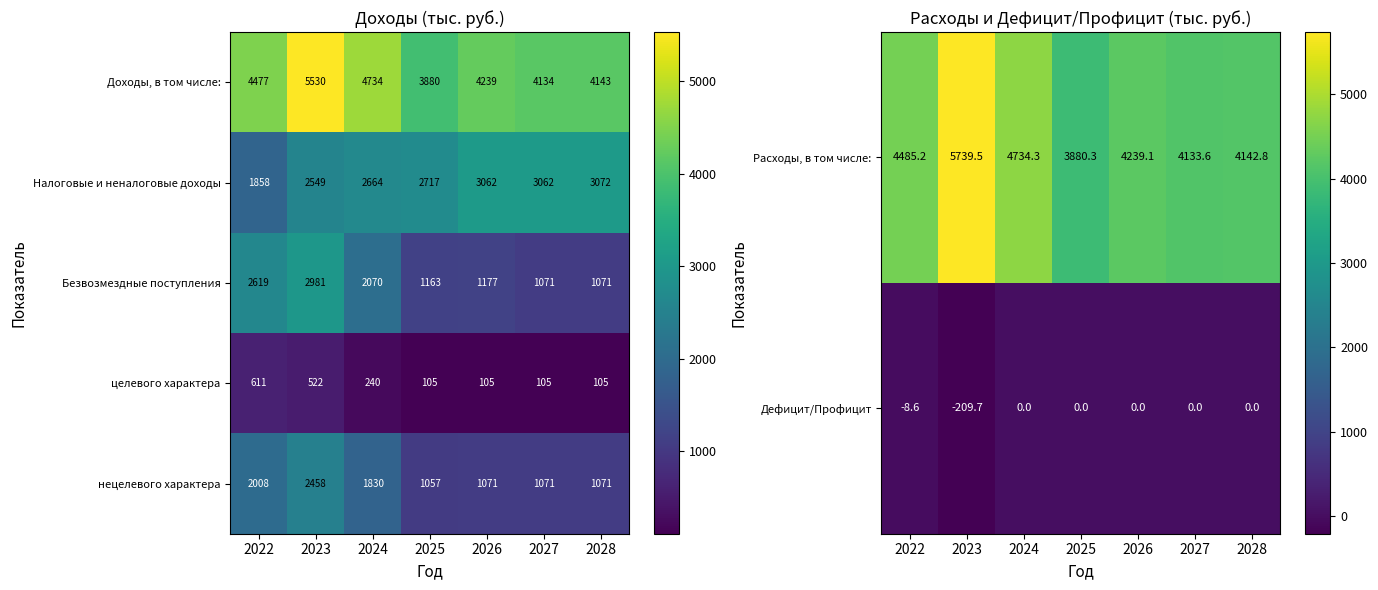

The Доходы, в том числе: series shows 3037 at 2023. True or false?

False